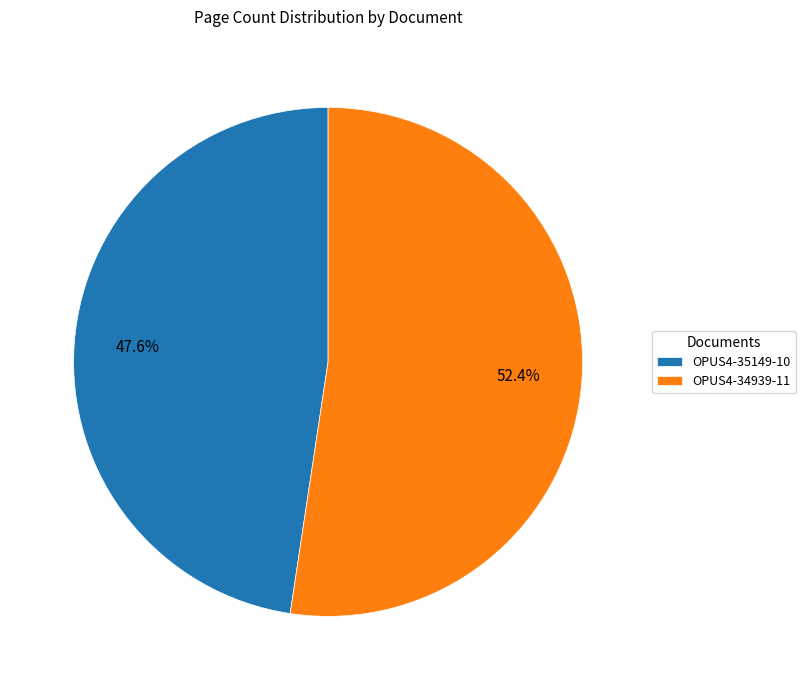

How many segments does this pie chart have?

2